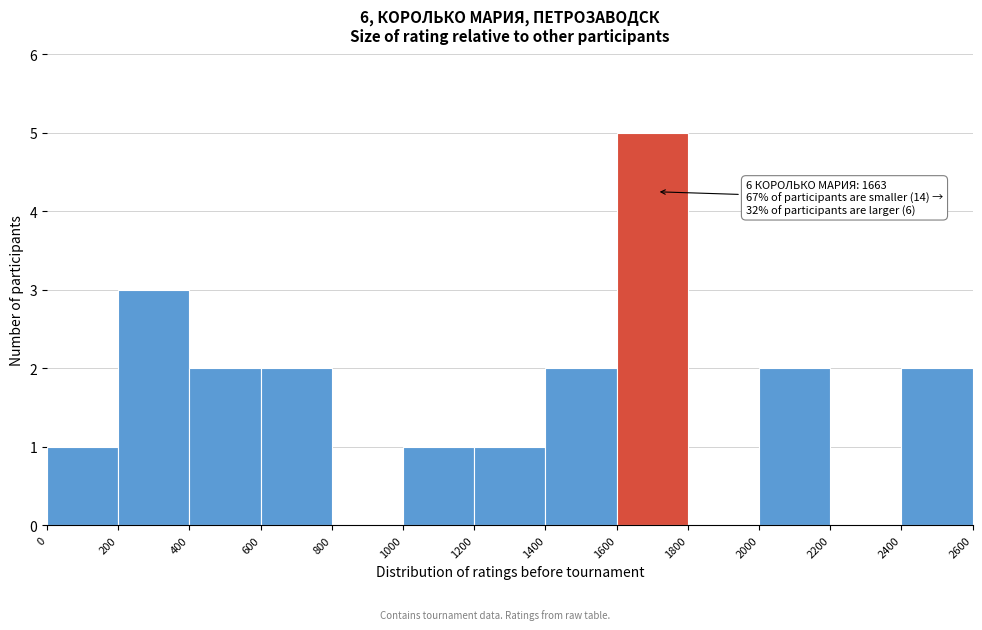

Over which range of the x-axis is the bar tallest?

1600 to 1800